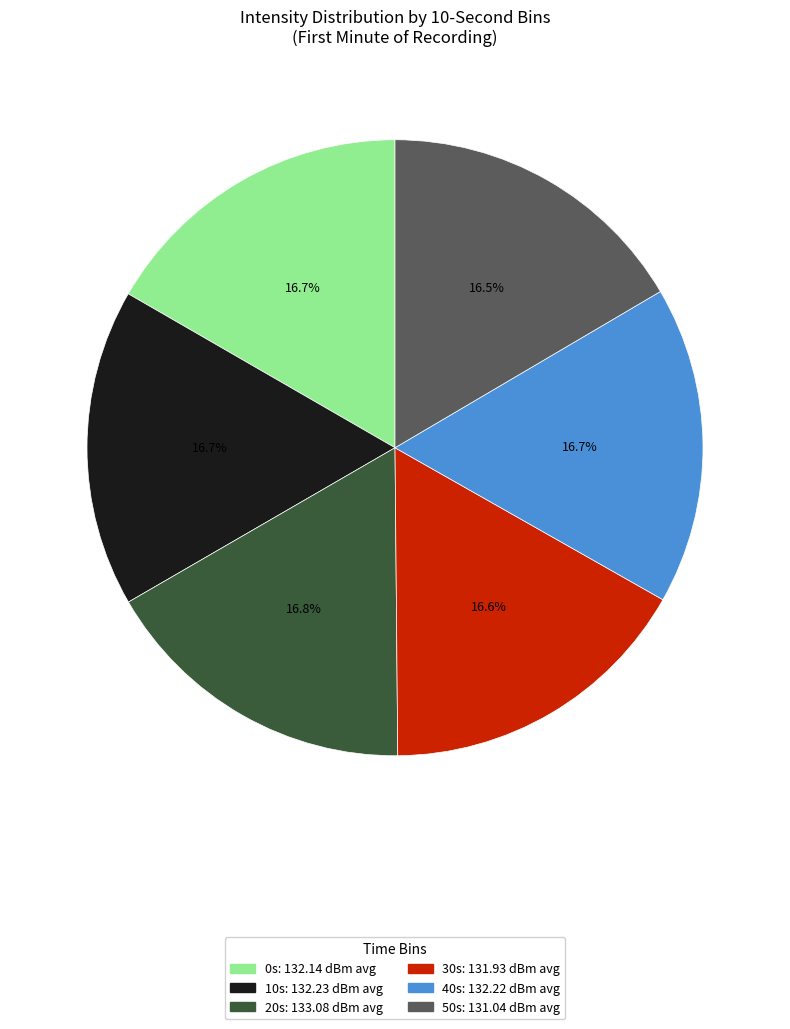

Is there any slice that represents more than half of the pie?

No